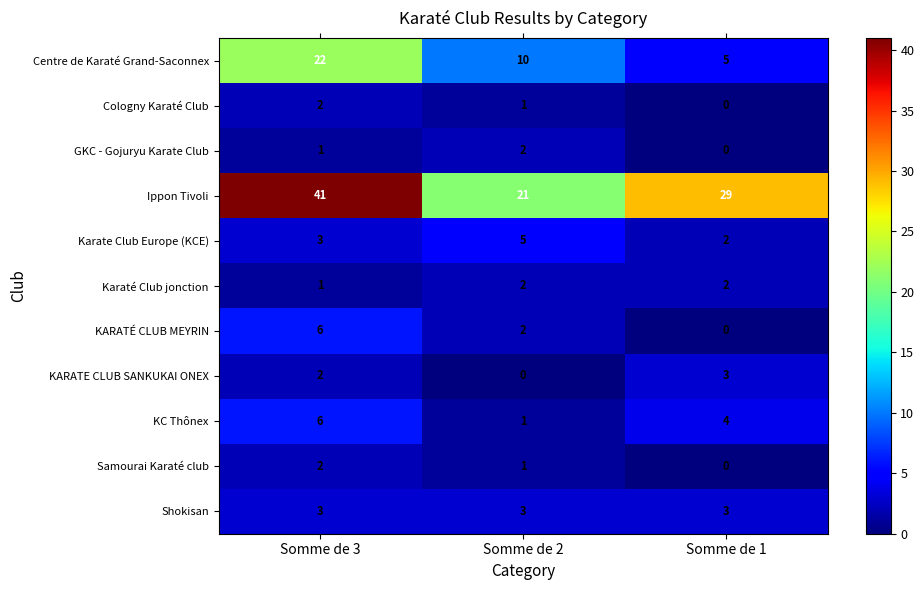

Which category has the lowest value in the Samourai Karaté club series?

Somme de 1